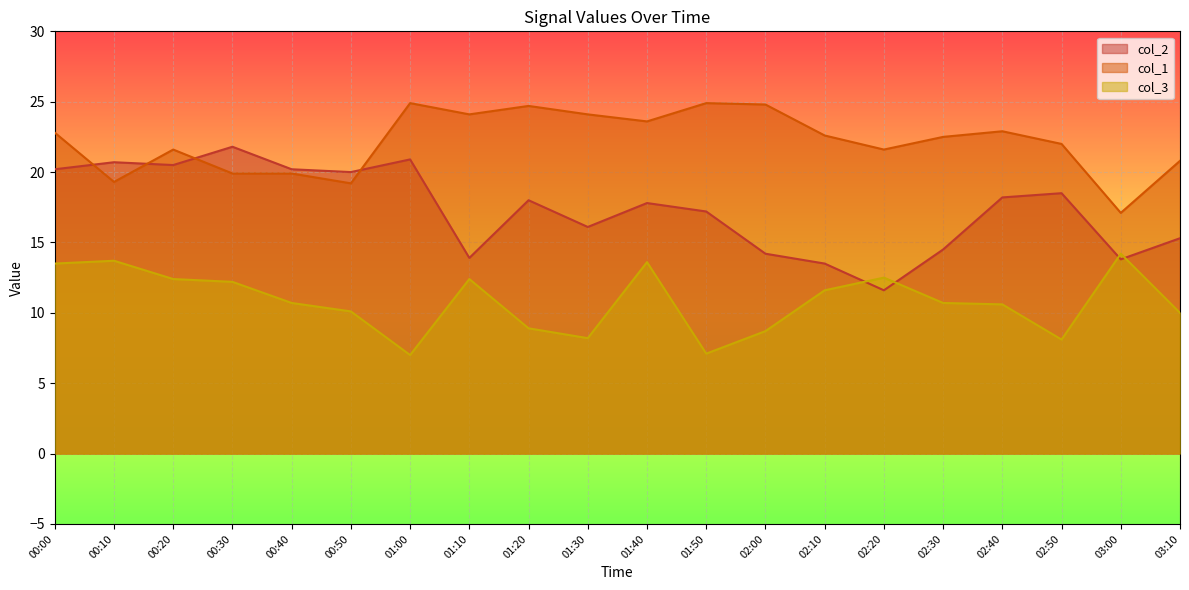

Where does the col_1 series first go above 22?

00:00